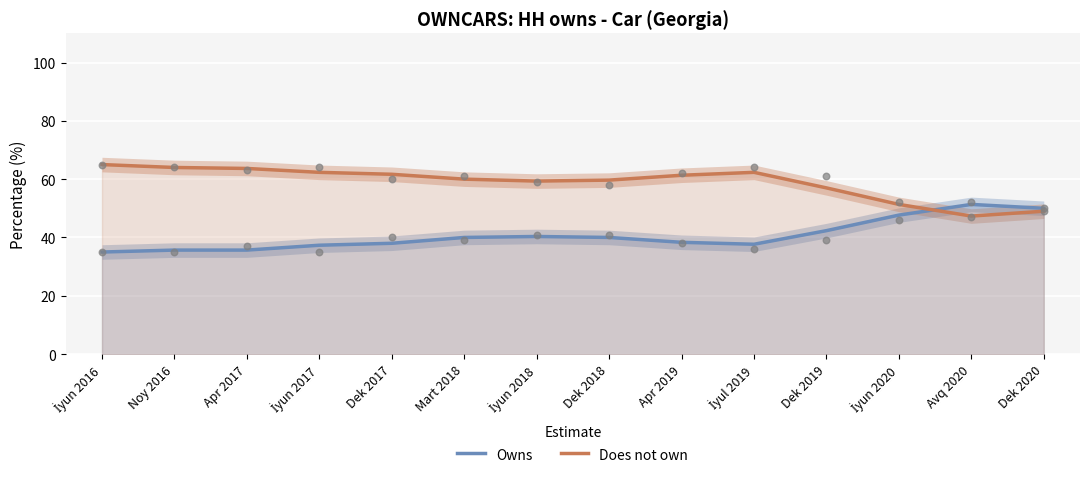

At how many categories does at least one series exceed 61?

7